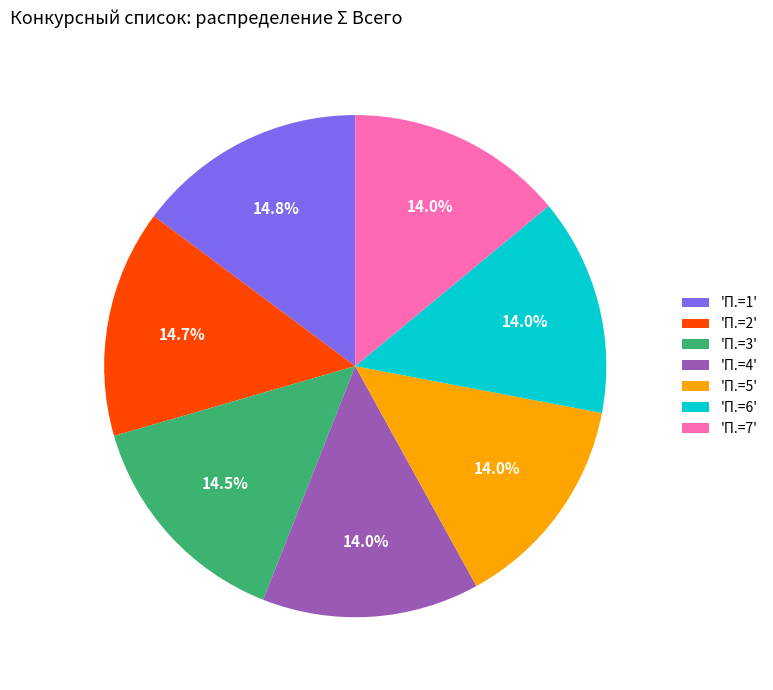

Does 'П.=5' represent more than half of the total?

No